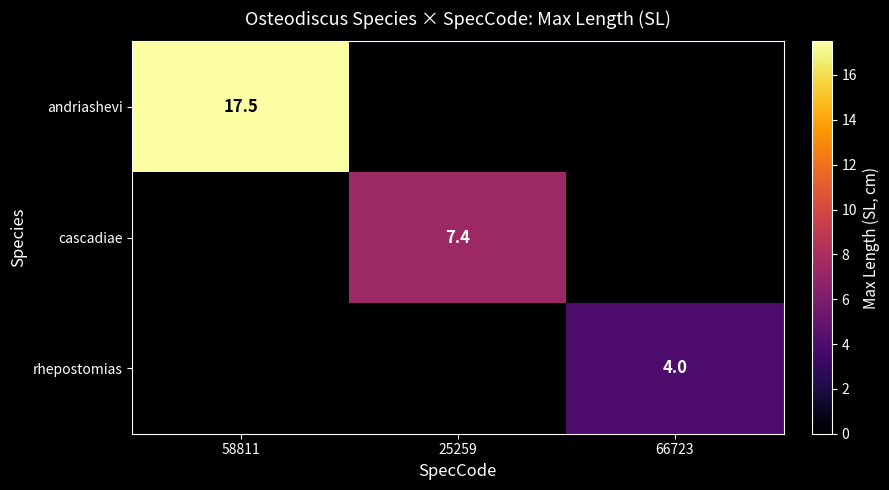

True or false: cascadiae has a value of 4.4 at 25259.

False